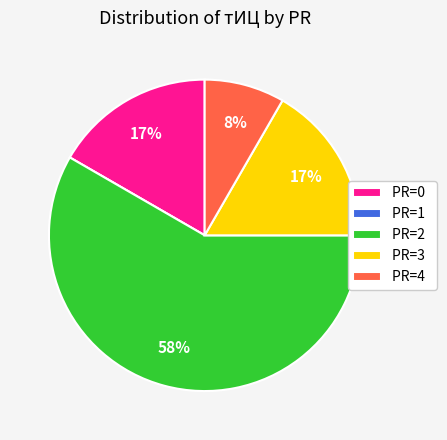

To the nearest percent, what percentage of the pie is PR=3?

17%